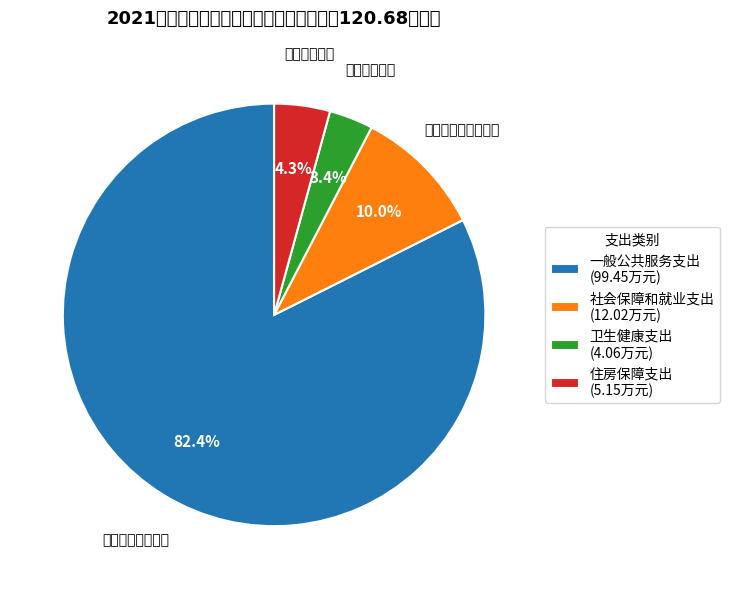

Is the sum of 住房保障支出 and 社会保障和就业支出 greater than half?

No